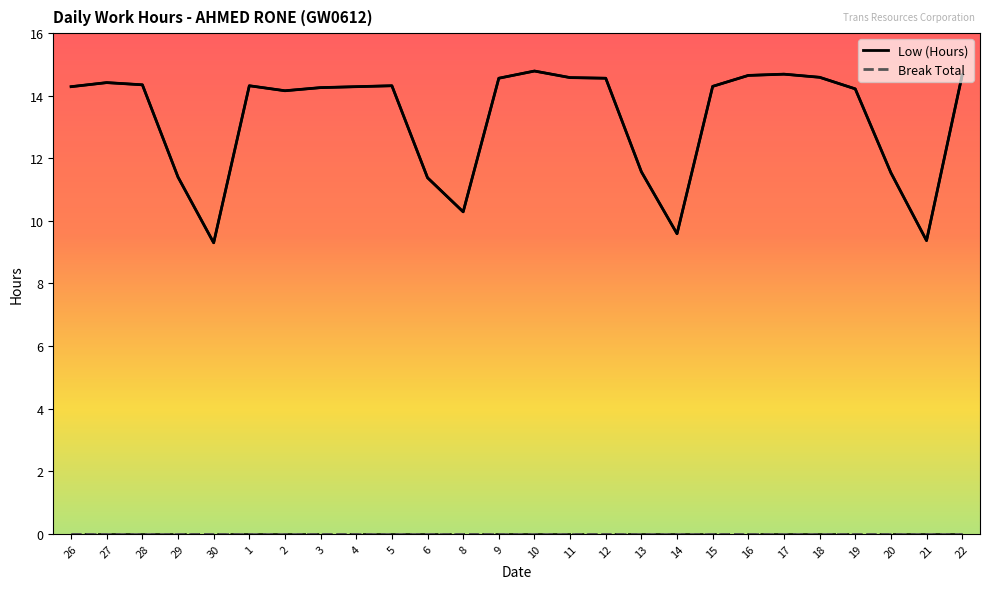

What is the difference between the maximum and minimum values?

5.5